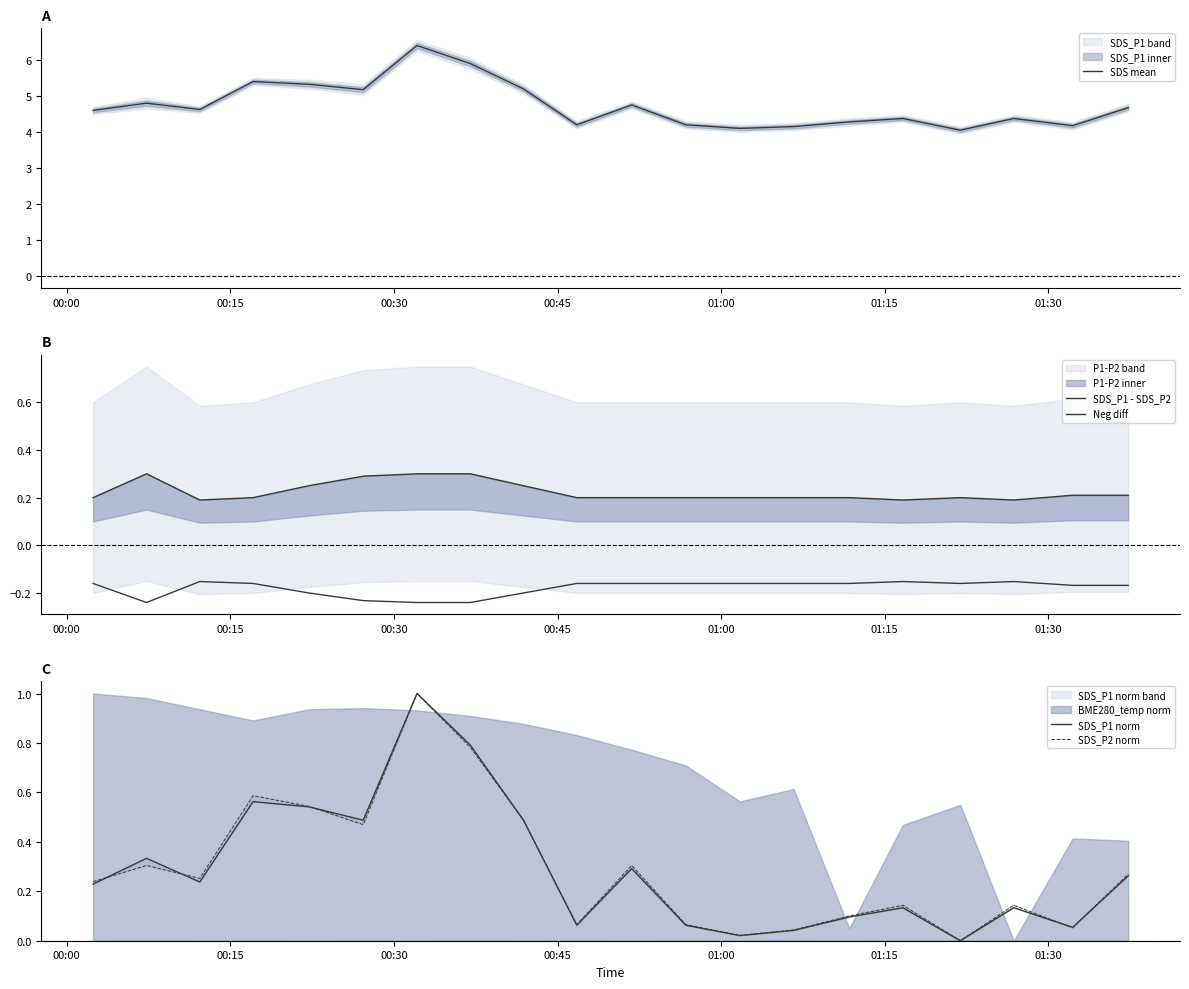

How many lines are shown in the chart?

5